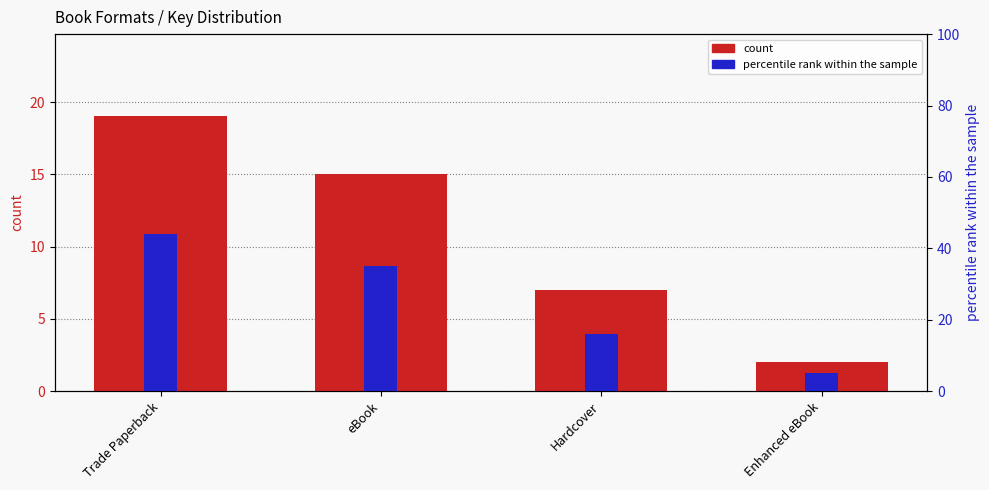

At which label does percentile rank within the sample first exceed 35?

Trade Paperback